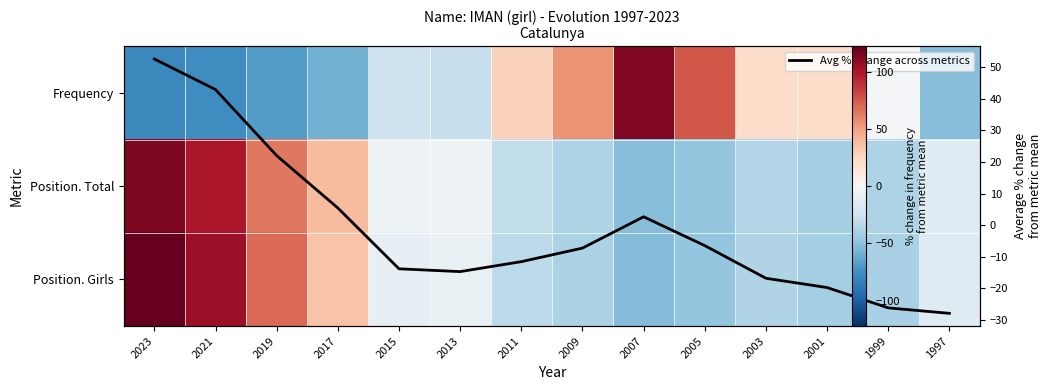

How many values in Position. Total are above zero?

4